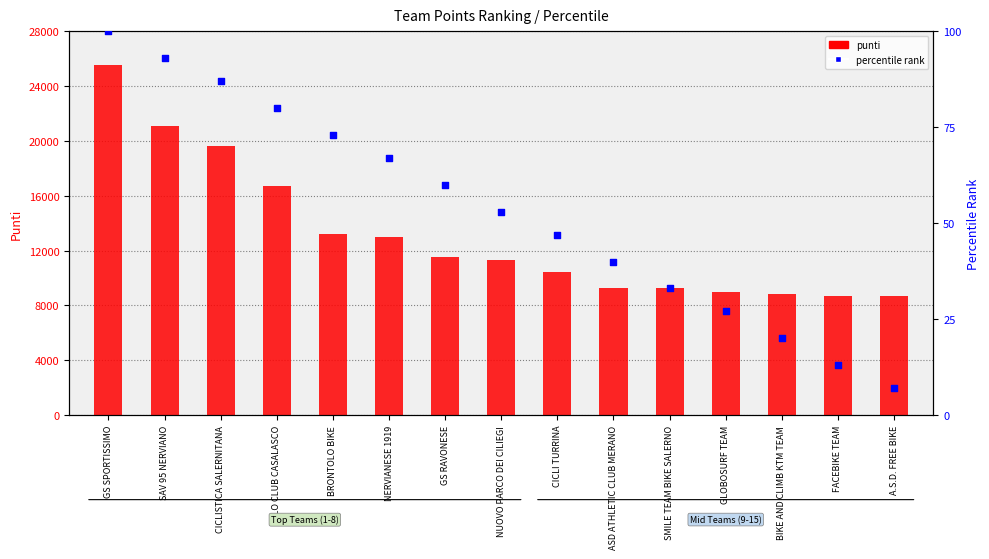

What are all the series names shown in the legend?

punti, percentile rank